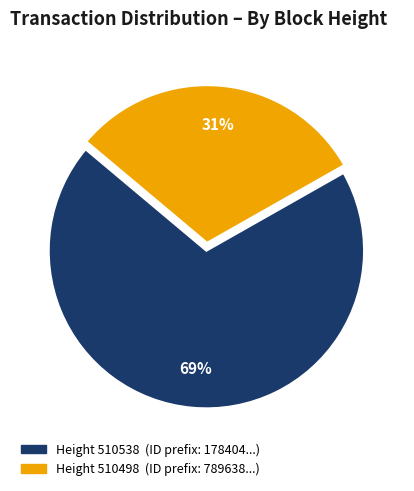

Is there a majority slice in this chart?

Yes